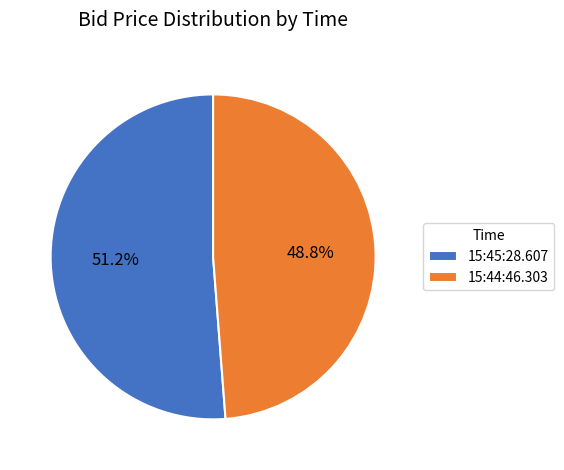

Which category has the smallest portion of the pie?

15:44:46.303